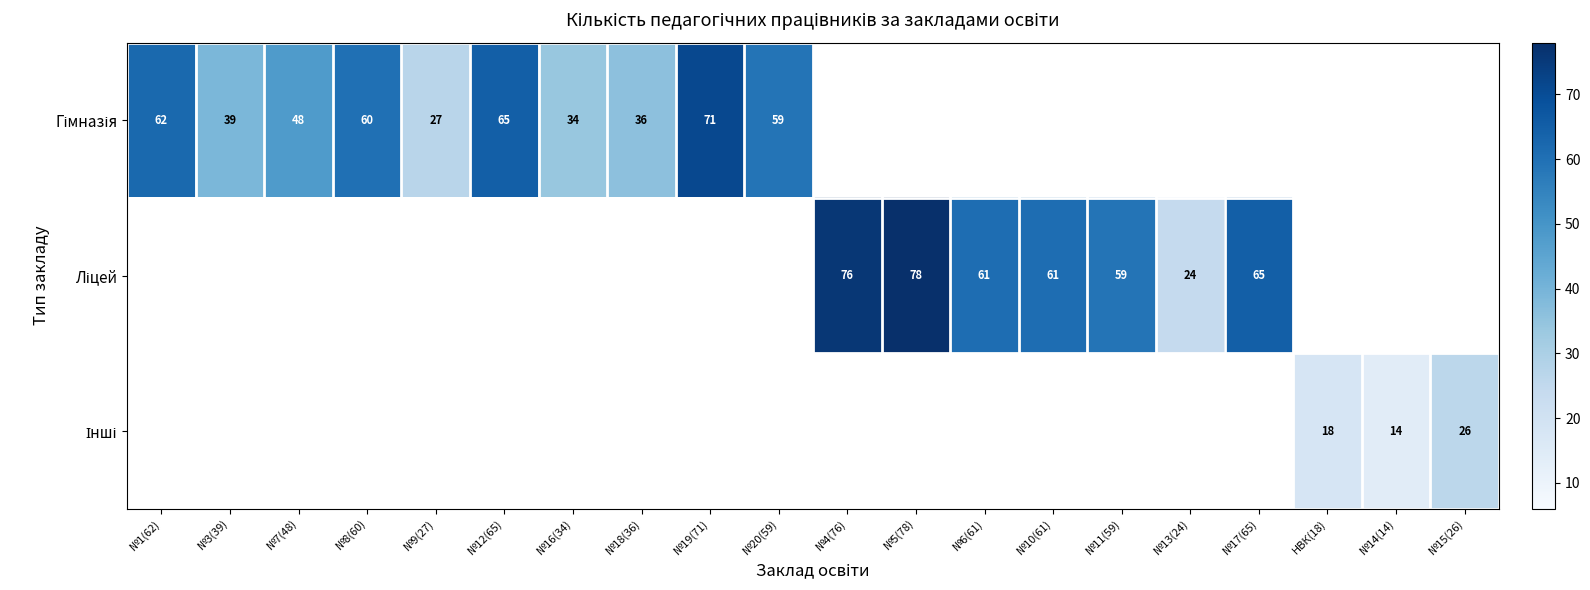

At which label does Гімназія first exceed 27?

№1(62)